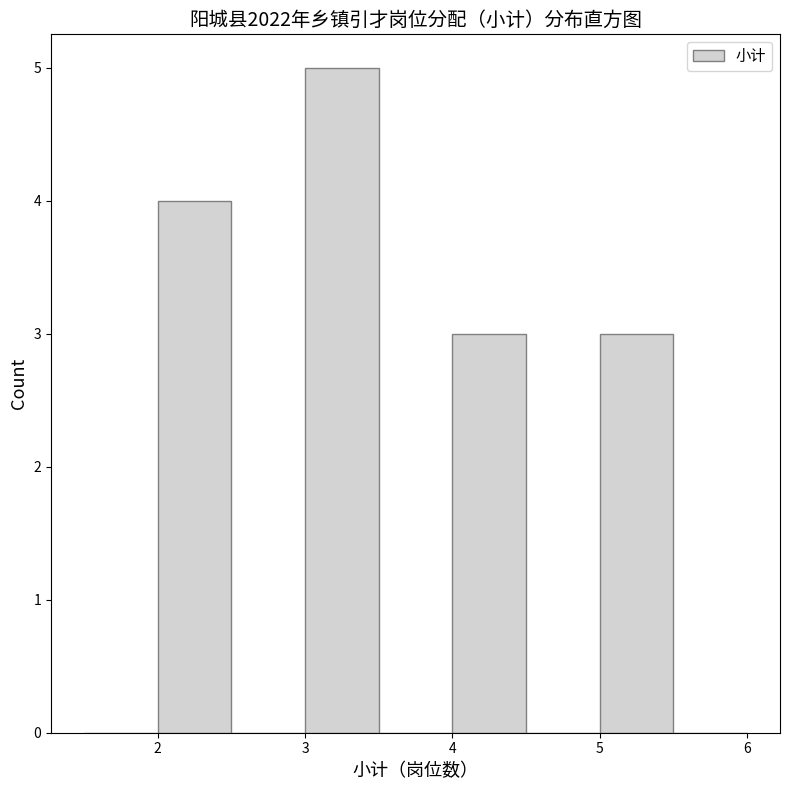

Reading left to right, list every bar in this chart as the range it spans on the x-axis followed by its height. The values are not printed on the chart, so give them approximately, as read against the axis.

1.5 to 2.0: 0
2.0 to 2.5: 4
2.5 to 3.0: 0
3.0 to 3.5: 5
3.5 to 4.0: 0
4.0 to 4.5: 3
4.5 to 5.0: 0
5.0 to 5.5: 3
5.5 to 6.0: 0